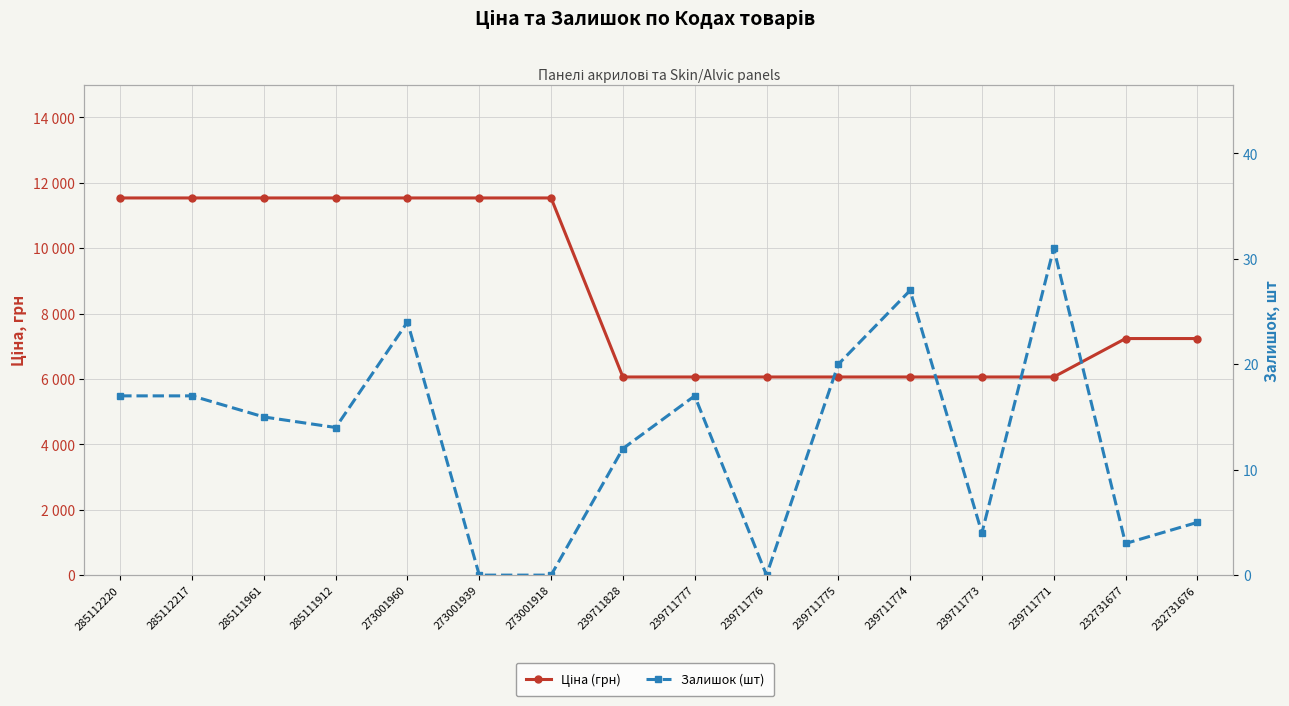

Where is the first local maximum for Залишок (шт)?

273001960